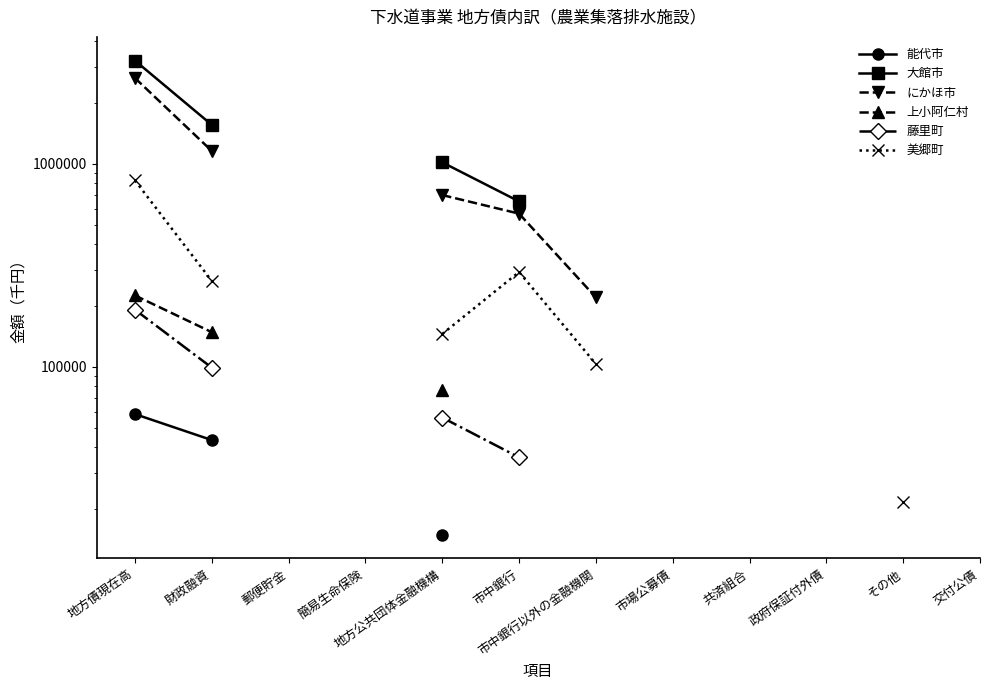

True or false: 美郷町 and 能代市 cross at least once.

False